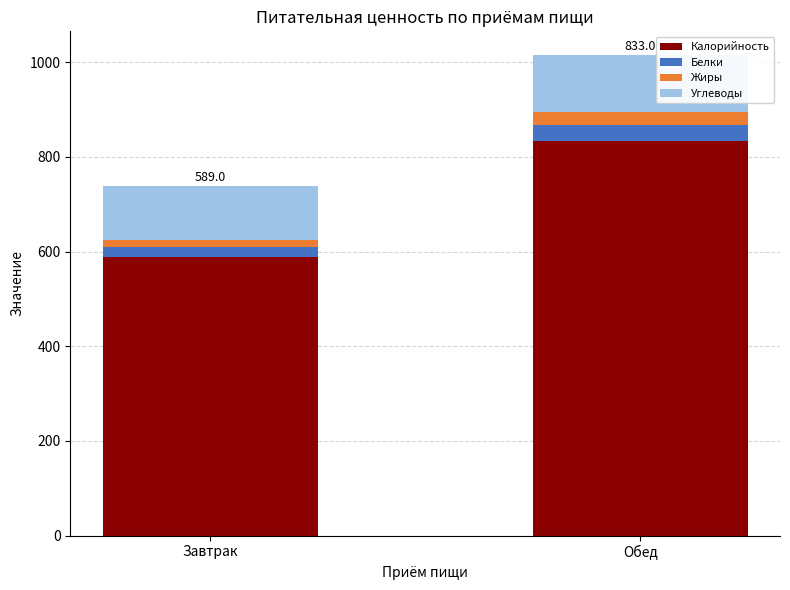

The value of Калорийность at Обед is 252.5. True or false?

False